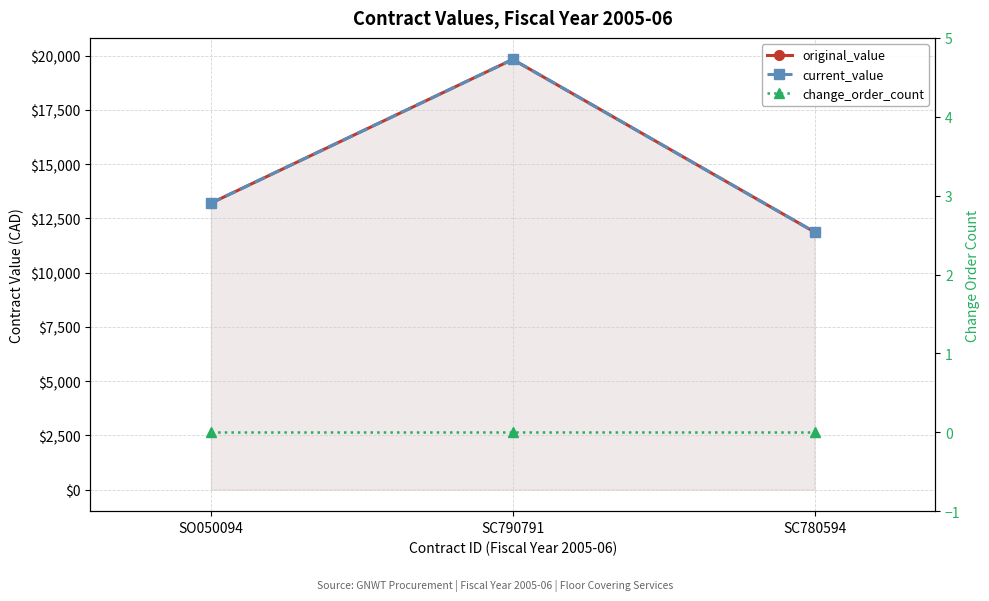

Rank the series by their maximum value, from lowest to highest.

change_order_count, original_value, current_value